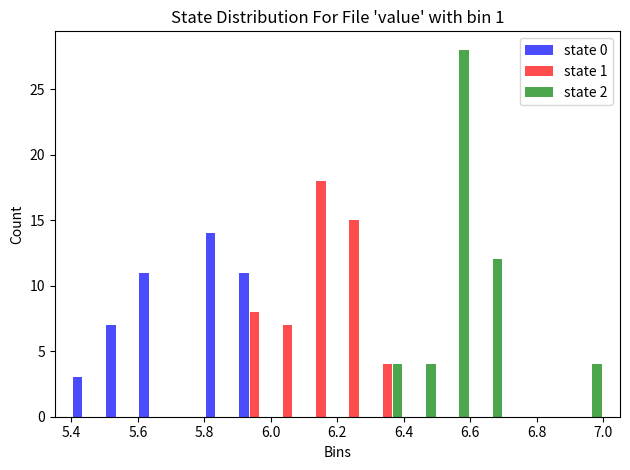

Reading left to right, list every range on the x-axis with the height of the bar of each series over it. The values are not printed on the chart, so give them approximately, as read against the axis.

5.4 to 5.5: state 0=3	state 1=0	state 2=0
5.5 to 5.6: state 0=7	state 1=0	state 2=0
5.6 to 5.7: state 0=11	state 1=0	state 2=0
5.7 to 5.8: state 0=0	state 1=0	state 2=0
5.8 to 5.9: state 0=14	state 1=0	state 2=0
5.9 to 6.0: state 0=11	state 1=8	state 2=0
6.0 to 6.1: state 0=0	state 1=7	state 2=0
6.1 to 6.2: state 0=0	state 1=18	state 2=0
6.2 to 6.3: state 0=0	state 1=15	state 2=0
6.3 to 6.4: state 0=0	state 1=4	state 2=4
6.4 to 6.5: state 0=0	state 1=0	state 2=4
6.5 to 6.6: state 0=0	state 1=0	state 2=28
6.6 to 6.7: state 0=0	state 1=0	state 2=12
6.7 to 6.8: state 0=0	state 1=0	state 2=0
6.8 to 6.9: state 0=0	state 1=0	state 2=0
6.9 to 7.0: state 0=0	state 1=0	state 2=4